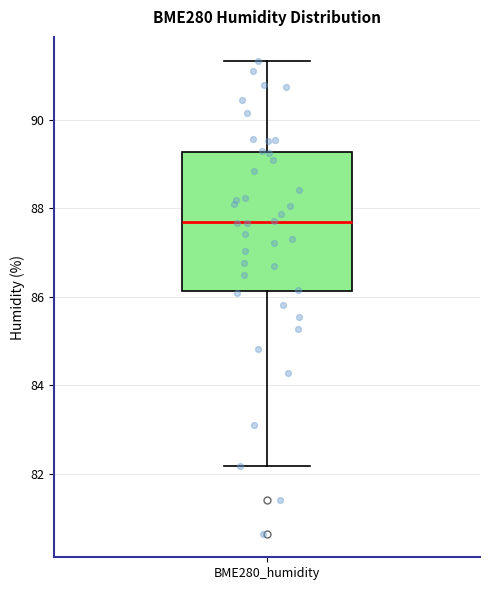

Read this box plot against the y-axis: the position of the median line, the range covered by the box, and the ends of both whiskers. The values are not printed on the chart, so give them approximately, as read against the axis.

median 87.6, box 86.2 to 89.2, whiskers 82.2 to 91.4